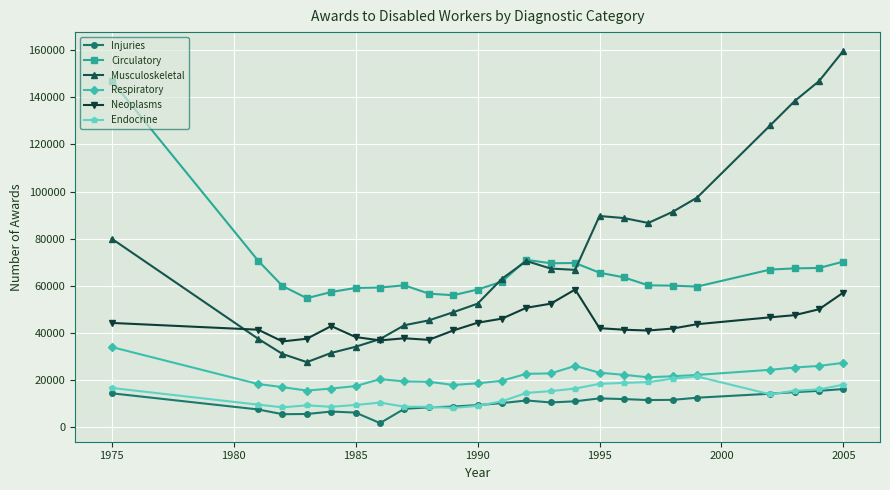

True or false: Endocrine has more than 0 points higher than both neighbors.

True